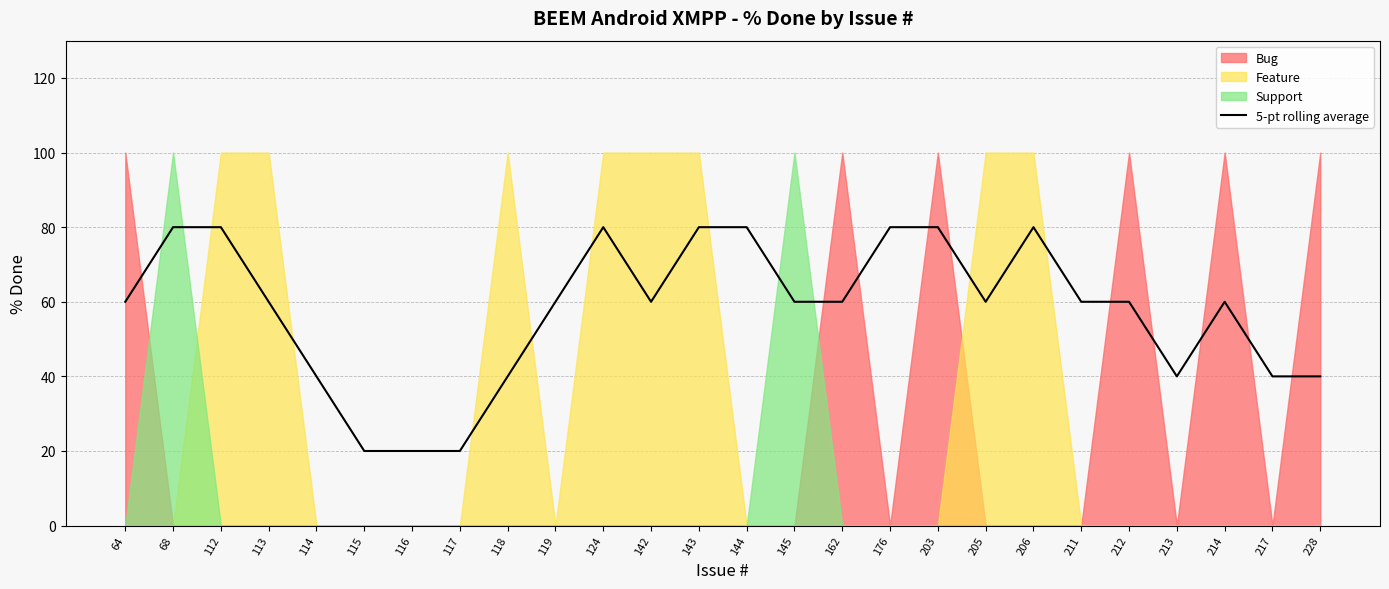

What is the lowest value of the 5-pt rolling average series?

20